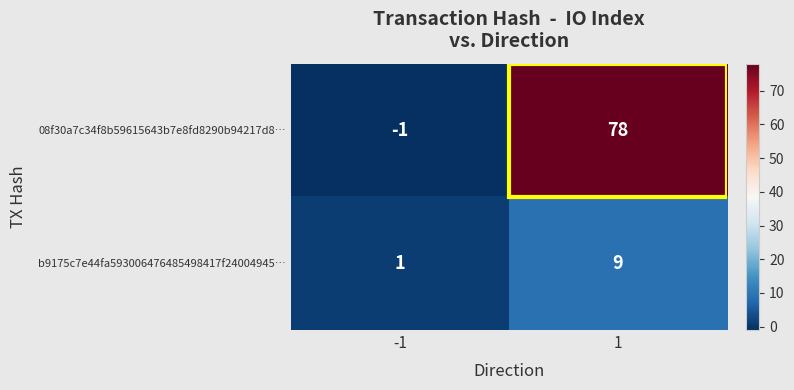

Count the number of categories in the chart.

2